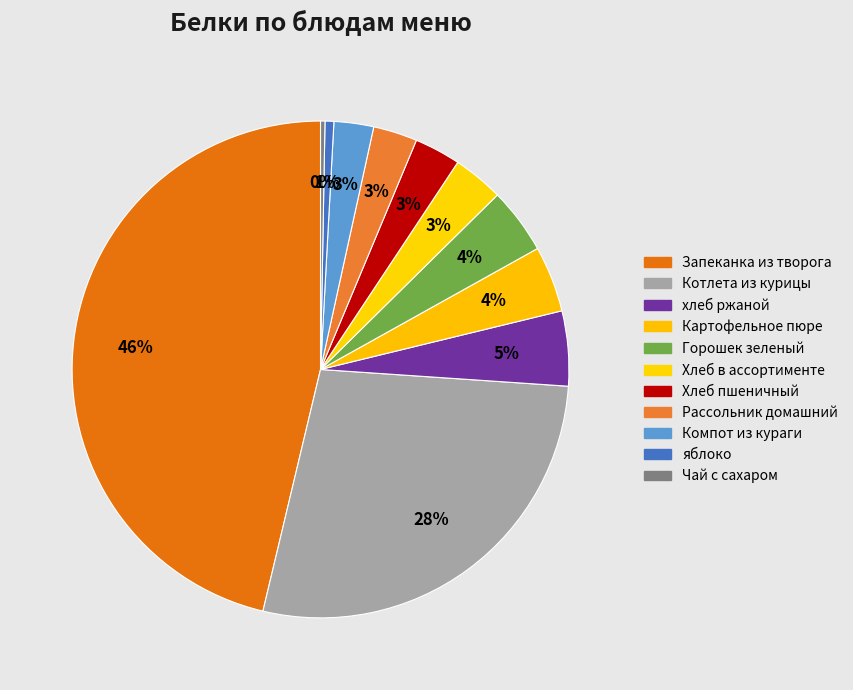

How many segments does this pie chart have?

11